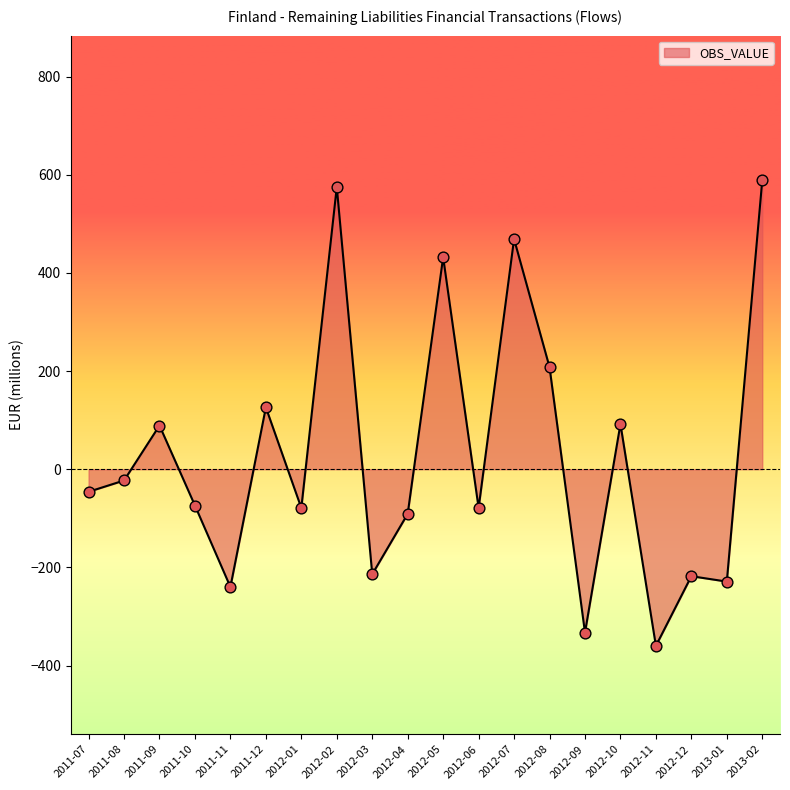

What is the change in value from 2012-12 to 2013-02?

+807